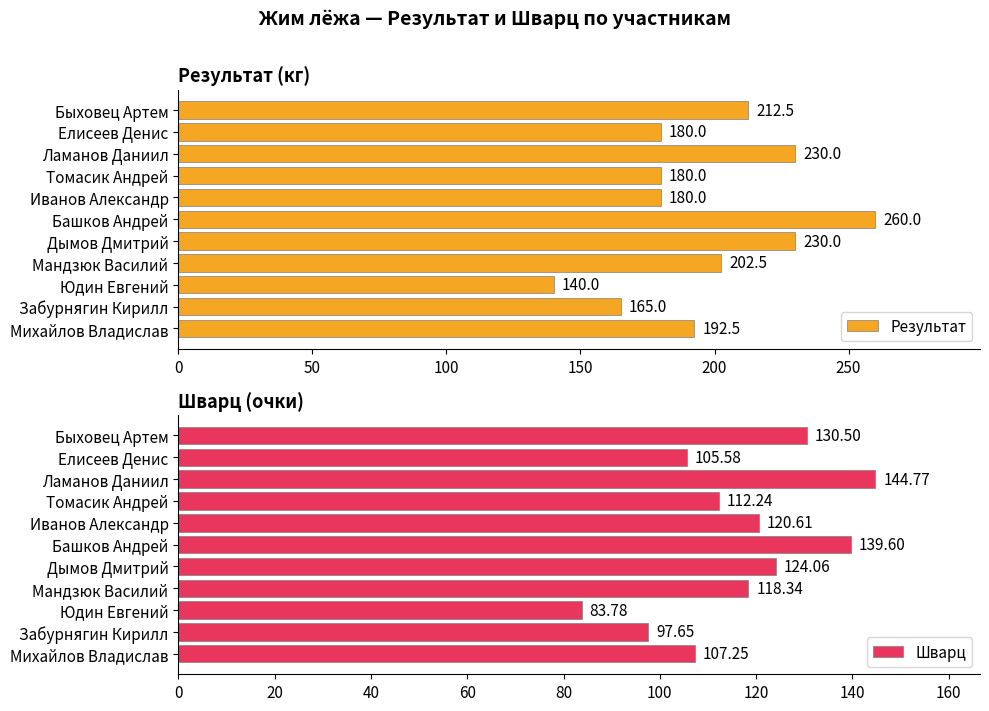

Rank the series by their average value, from lowest to highest.

Шварц, Результат